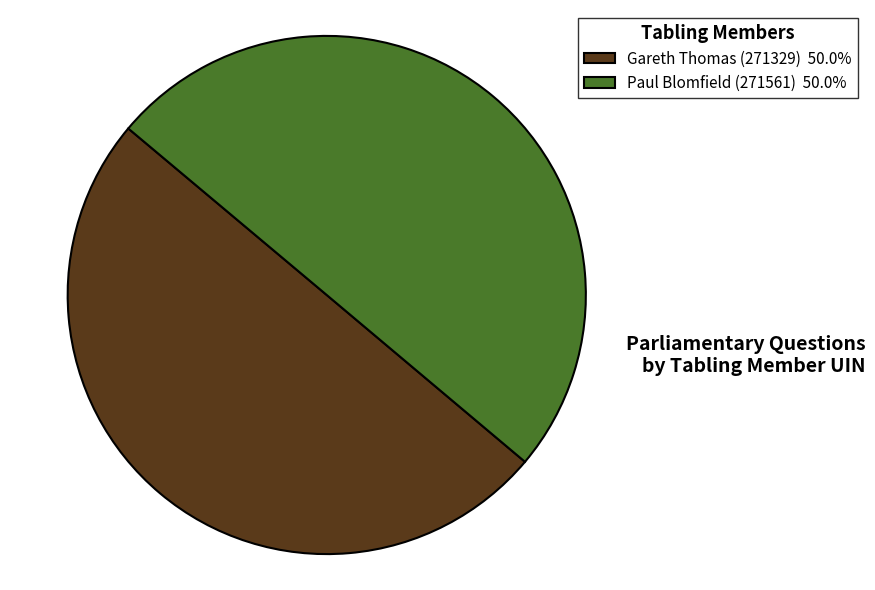

Is the sum of Paul Blomfield (271561) 50.0% and Gareth Thomas (271329) 50.0% greater than half?

Yes